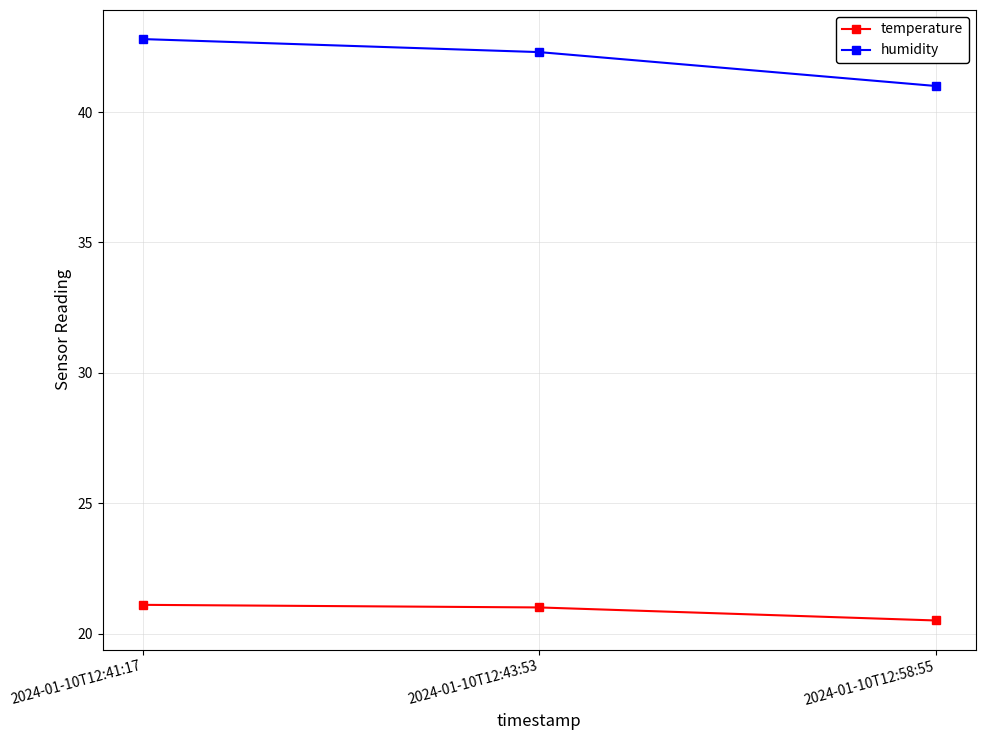

At which label does temperature reach its minimum?

2024-01-10T12:58:55